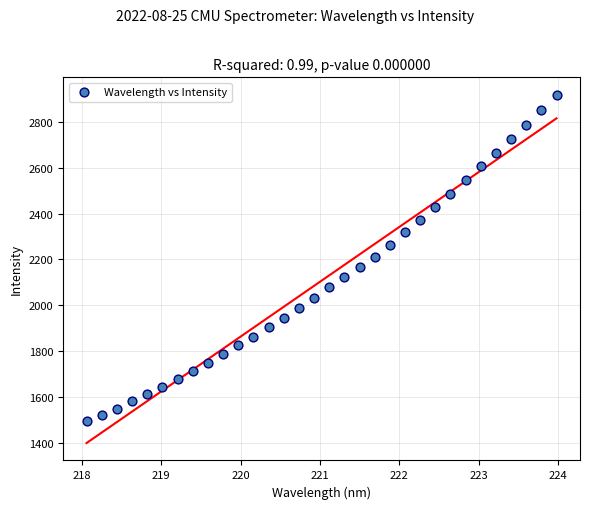

What is the range of X values (max minus min)?

5.9